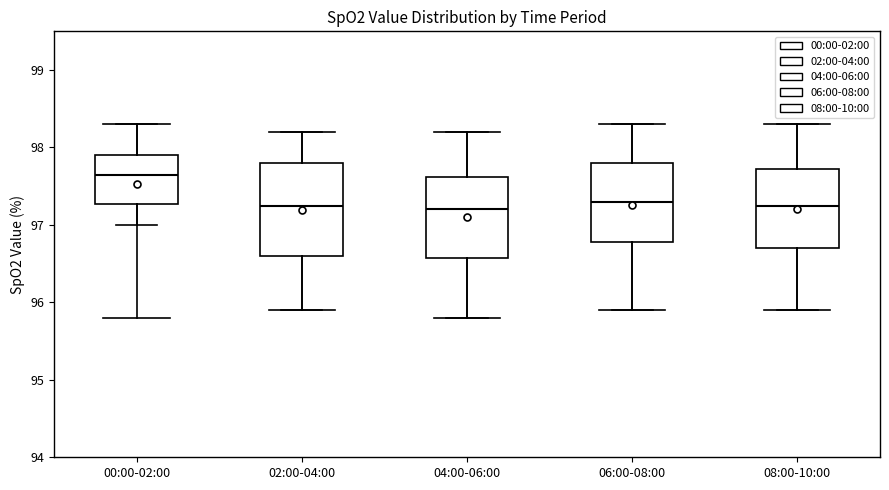

Where is the upper edge of the box for 00:00-02:00 on the y-axis? The values are not printed on the chart, so give them approximately, as read against the axis.

97.9